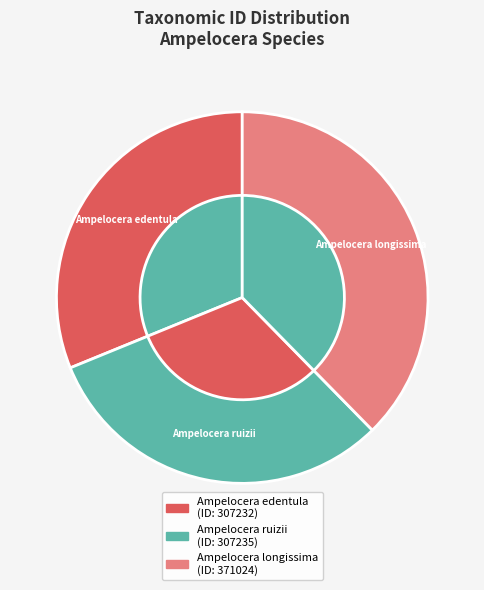

Is the sum of Ampelocera ruizii and Ampelocera edentula greater than half?

Yes